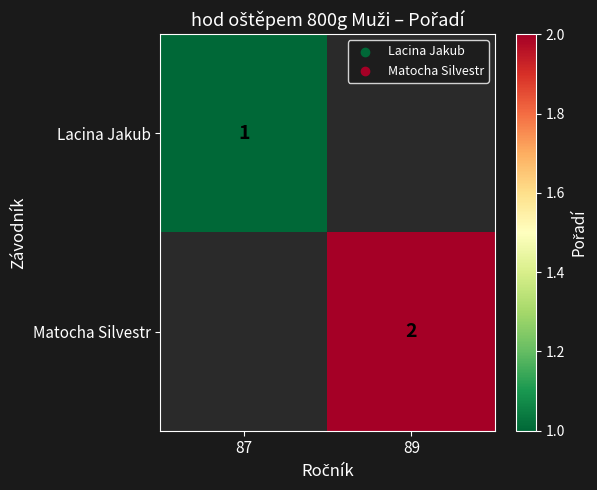

Is it true that Lacina Jakub equals 1 at 87?

True